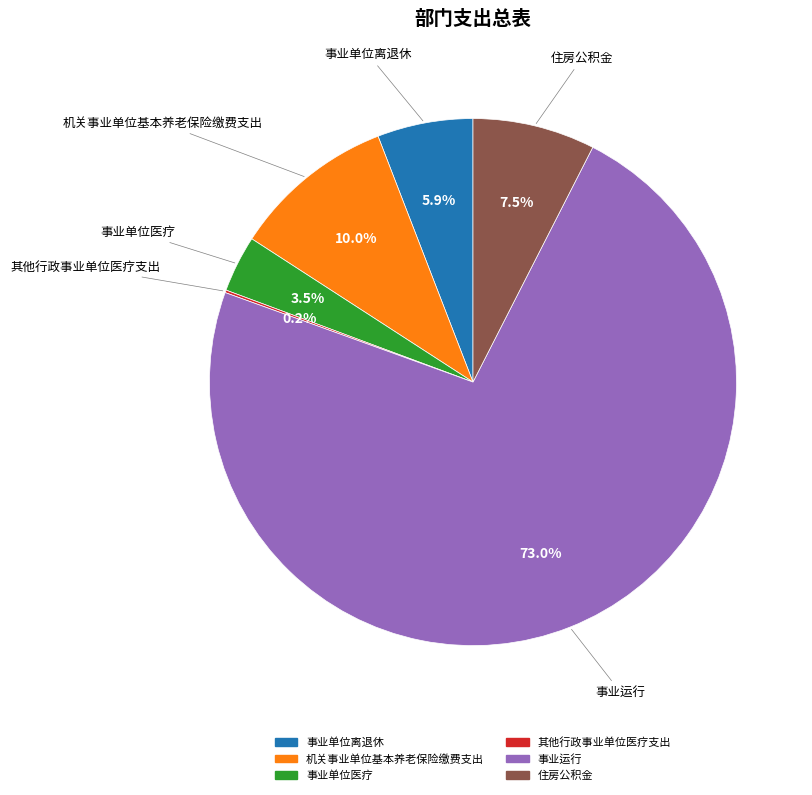

What percentage do 机关事业单位基本养老保险缴费支出 and 住房公积金 together represent?

17.5%